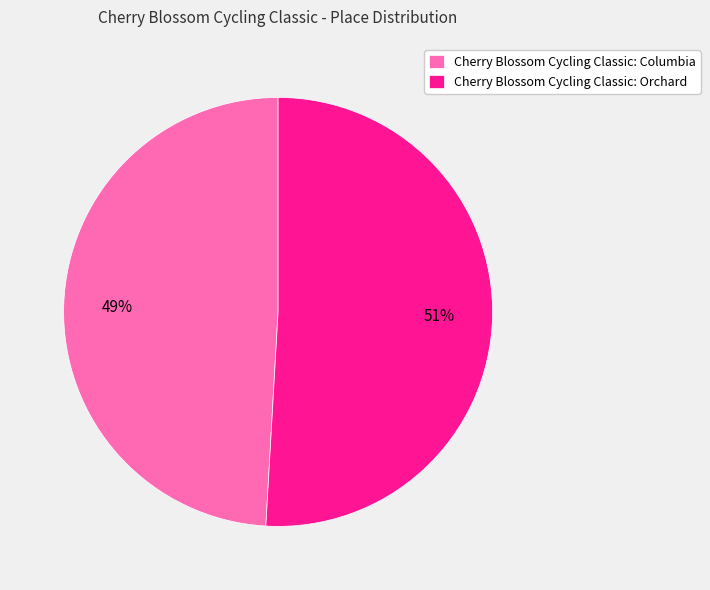

To the nearest percent, what is the average slice percentage?

50%